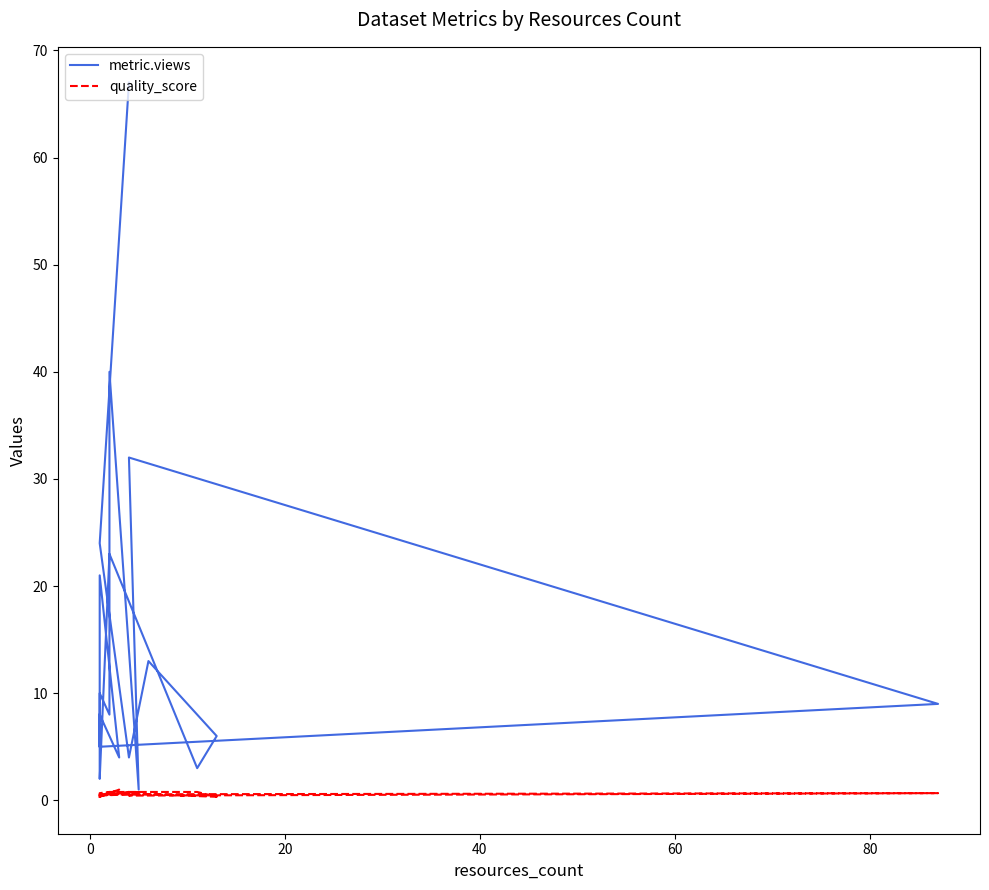

What is the label of the 5th point from the left?

60